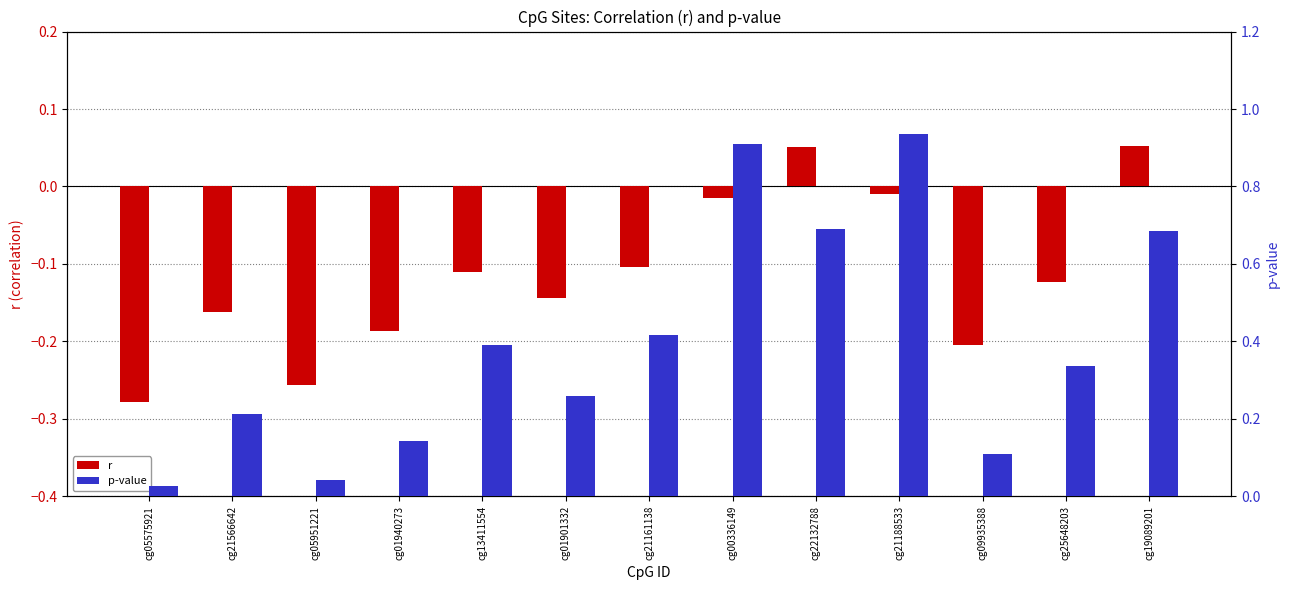

Reading left to right, list all the values displayed in this chart.

r: cg05575921=-0.3	cg21566642=-0.2	cg05951221=-0.3	cg01940273=-0.2	cg13411554=-0.1	cg01901332=-0.1	cg21161138=-0.1	cg00336149=-0.0	cg22132788=0.1	cg21188533=-0.0	cg09935388=-0.2	cg25648203=-0.1	cg19089201=0.1
p-value: cg05575921=0.0	cg21566642=0.2	cg05951221=0.0	cg01940273=0.1	cg13411554=0.4	cg01901332=0.3	cg21161138=0.4	cg00336149=0.9	cg22132788=0.7	cg21188533=0.9	cg09935388=0.1	cg25648203=0.3	cg19089201=0.7